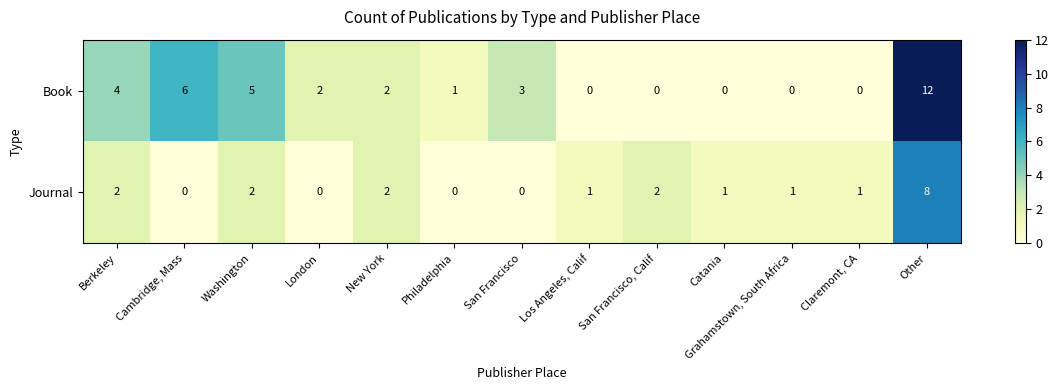

Which series has the largest range (max minus min)?

Book